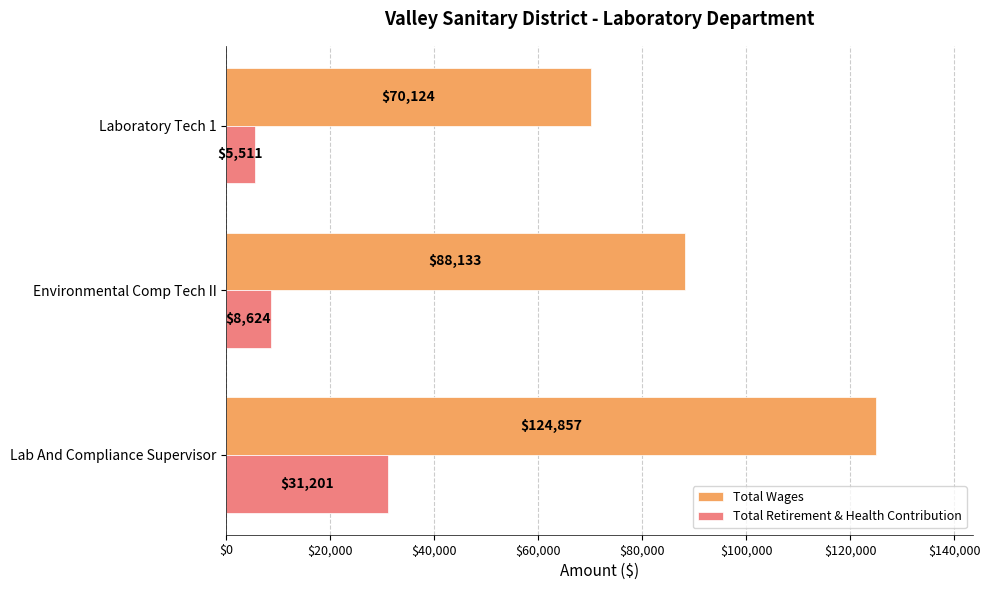

The Total Wages series shows 70124 at Laboratory Tech 1. True or false?

True